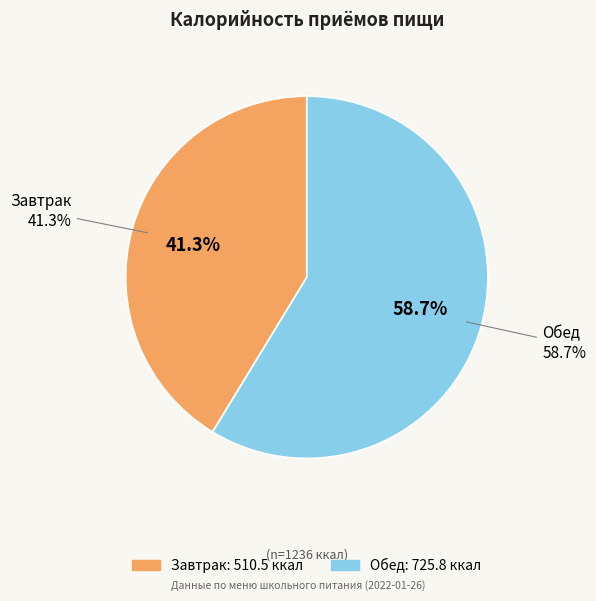

True or false: Обед accounts for 59% of the total.

True